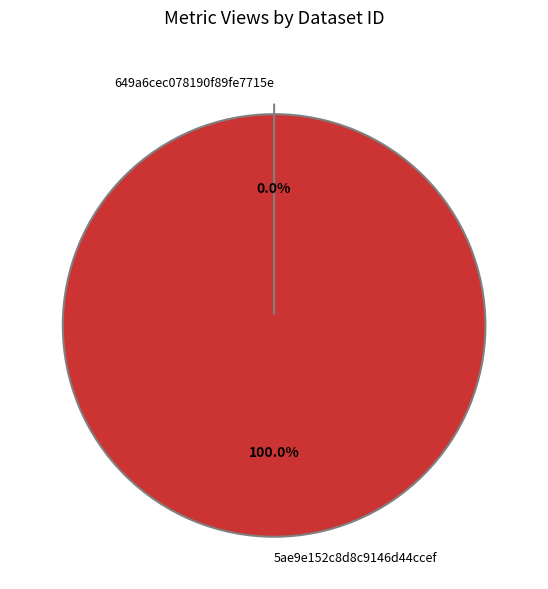

Which category accounts for the majority?

5ae9e152c8d8c9146d44ccef